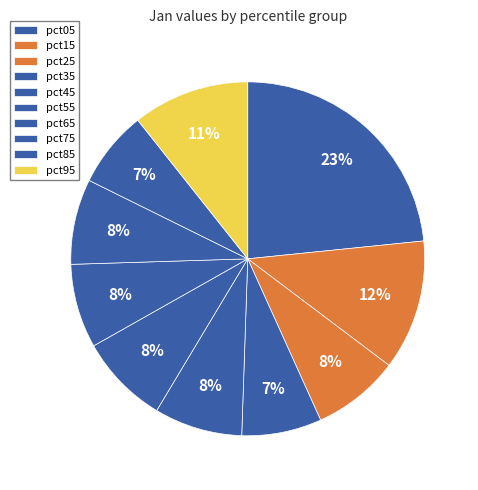

What is the smallest slice in the pie chart?

pct85